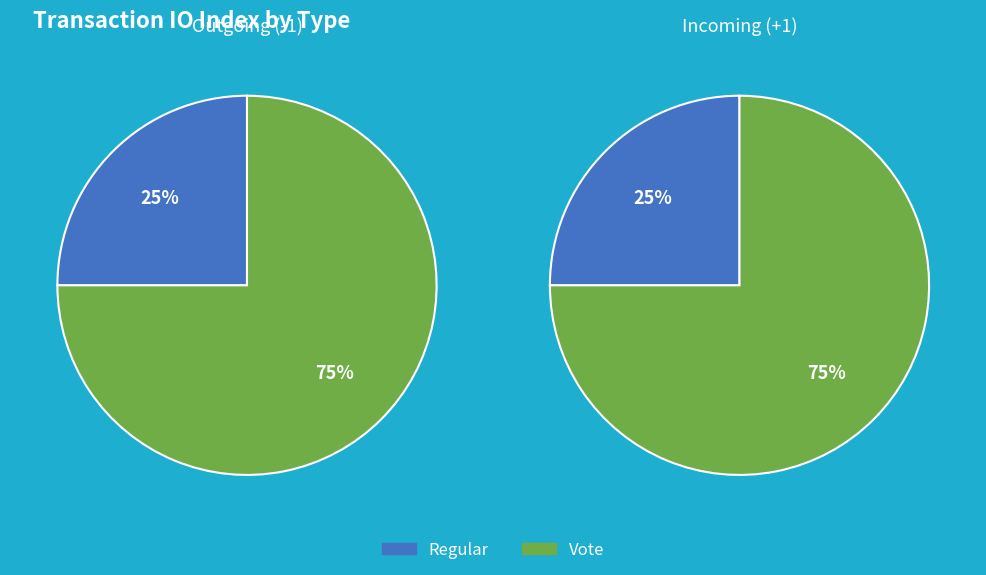

Which slice is the largest?

Vote